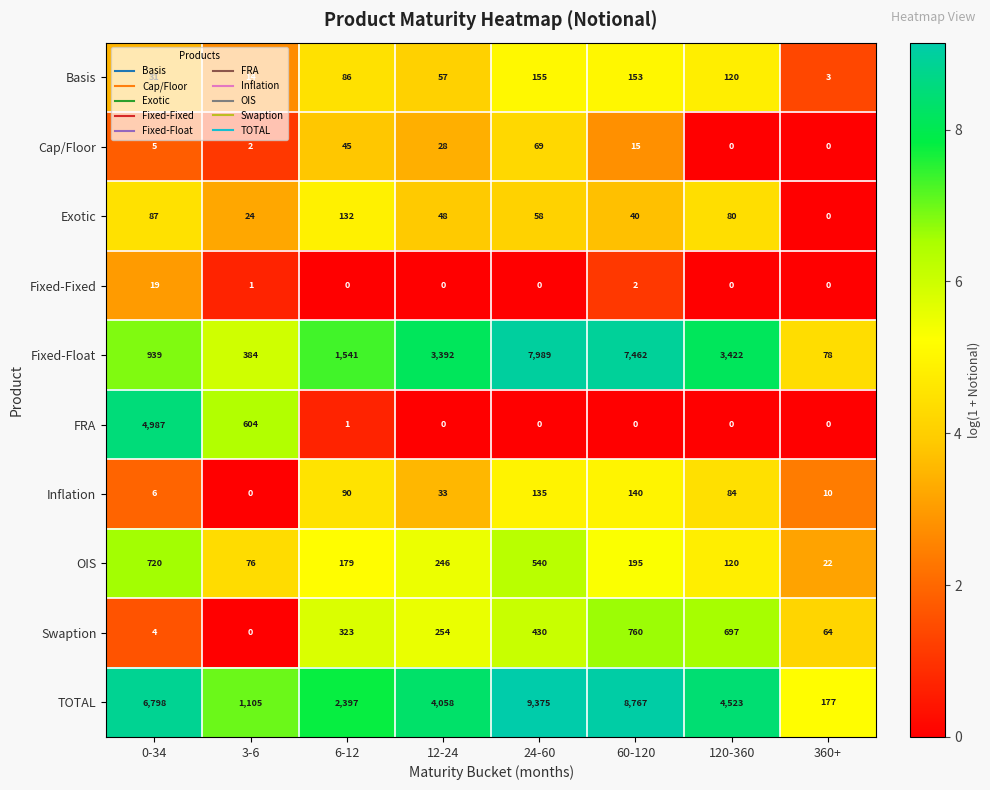

Where is TOTAL nearest to the value 4776?

120-360